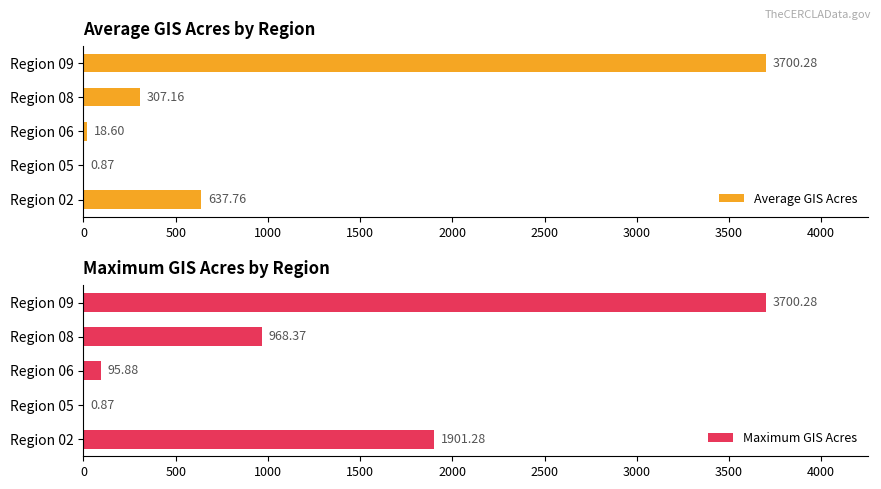

What are all the series names shown in the legend?

Average GIS Acres, Maximum GIS Acres